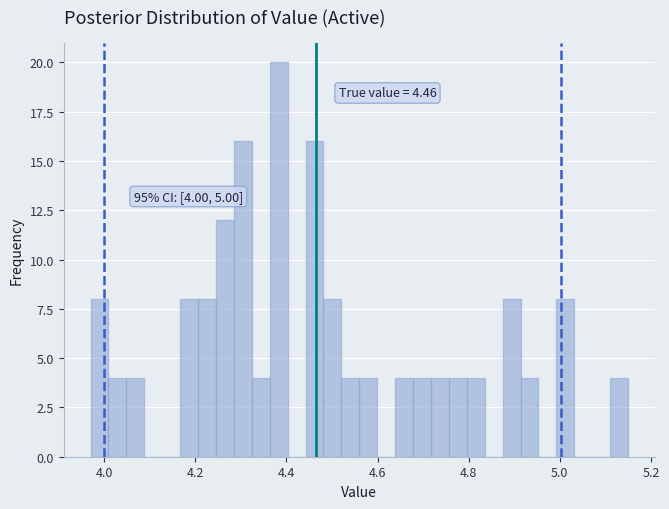

Around what value on the x-axis is the tallest bar? Give the approximate position of its centre, as read against the axis.

4.38